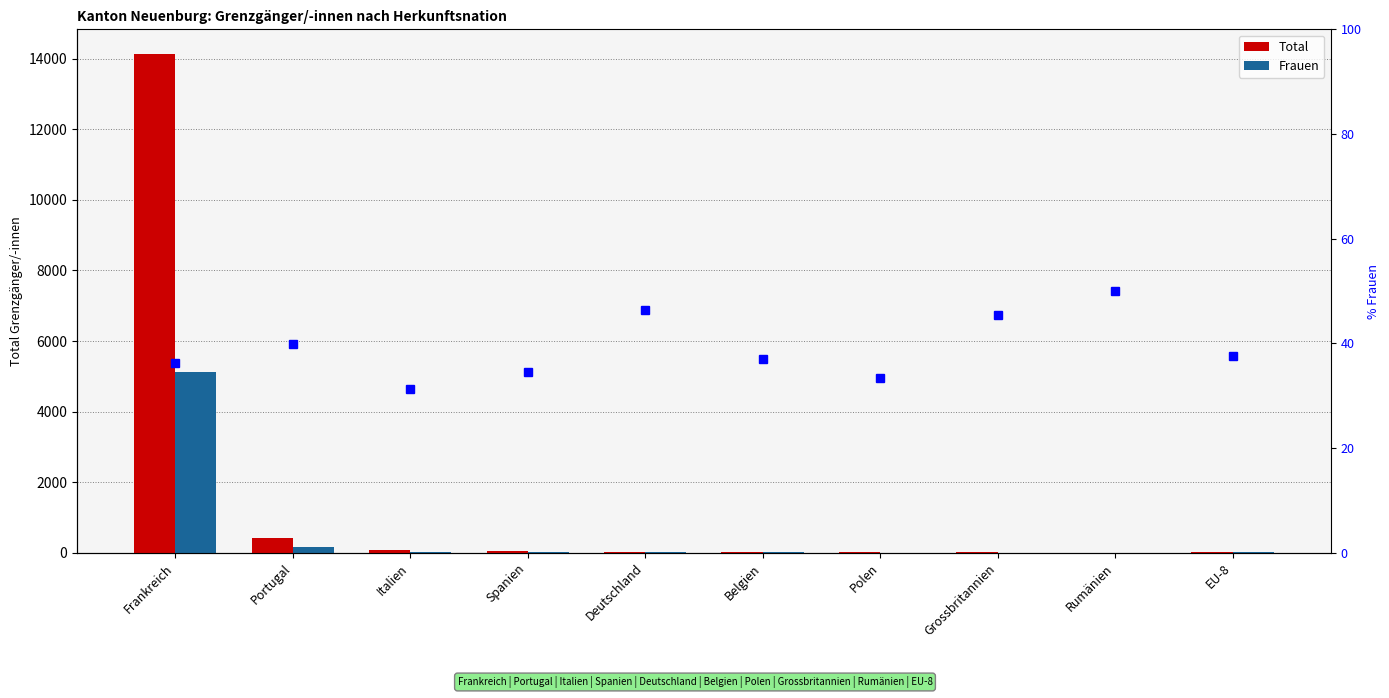

Between Portugal and Grossbritannien, which is larger?

Portugal